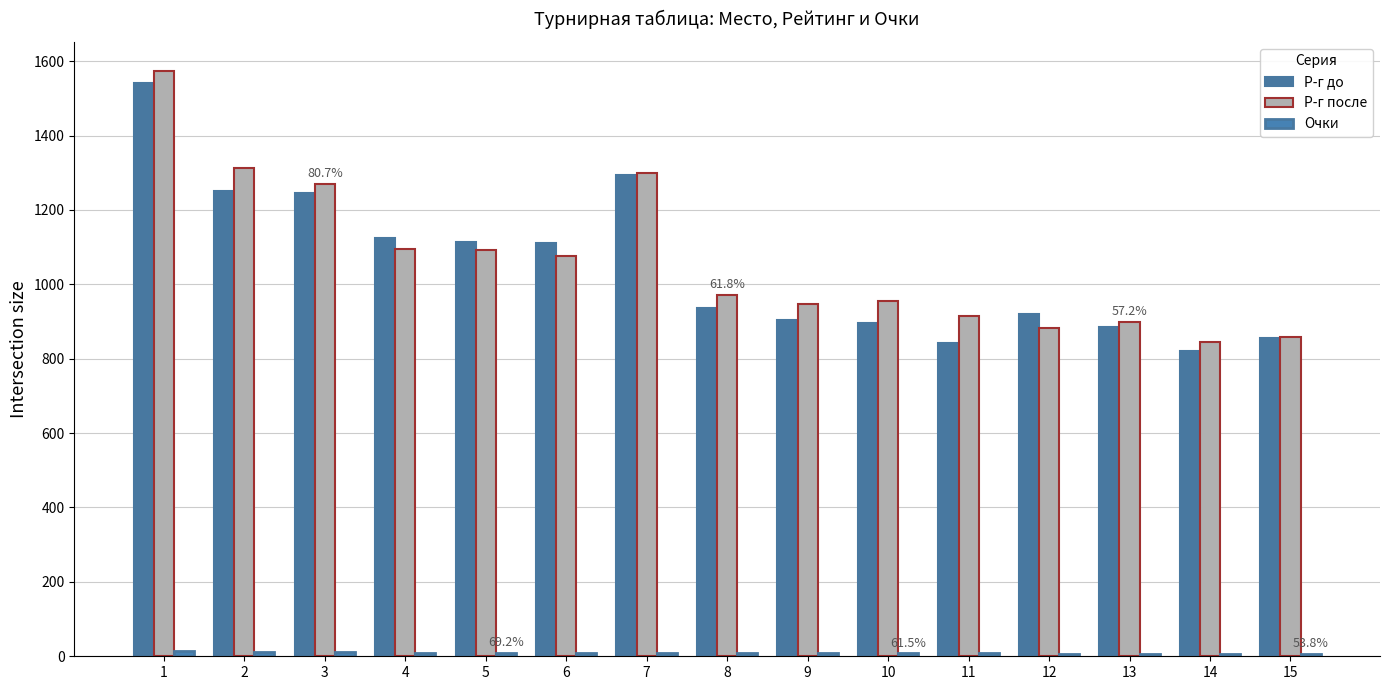

Is it true that Р-г после equals 593 at 3?

False